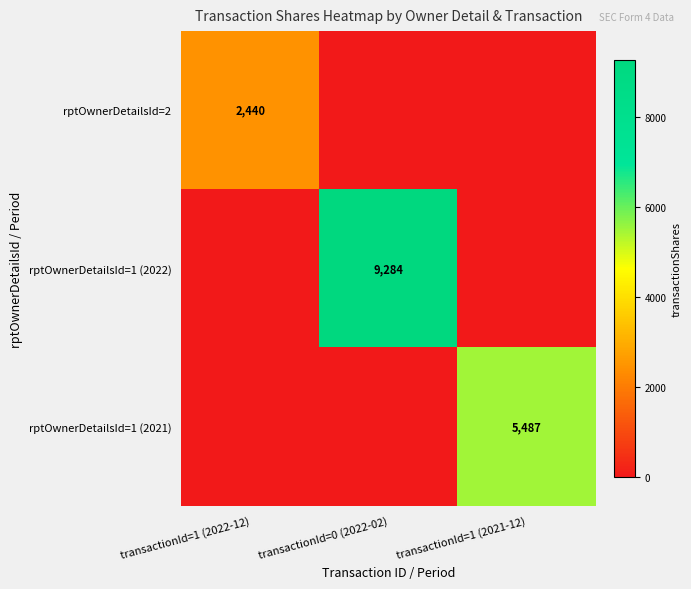

What is the spread (max minus min) of values at transactionId=1 (2022-12)?

2440